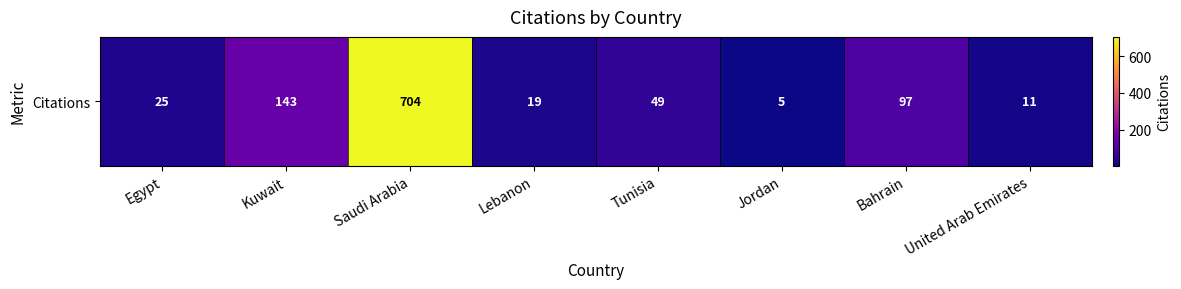

What value does the data have at Tunisia?

49